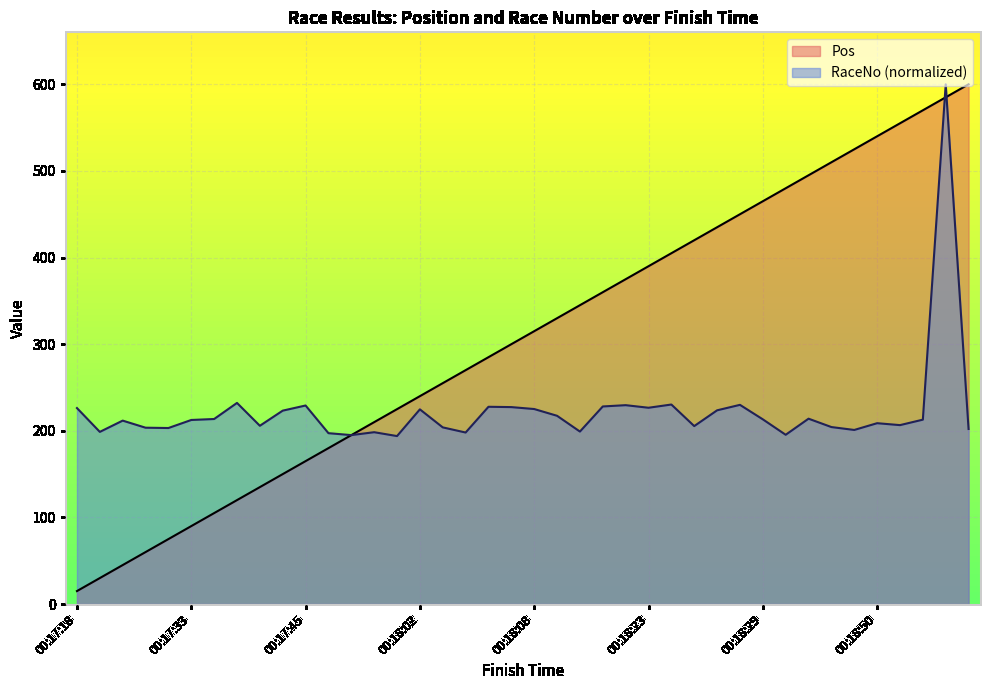

Is the value of Pos at 00:18:07 greater than the value of RaceNo at 00:17:30?

Yes